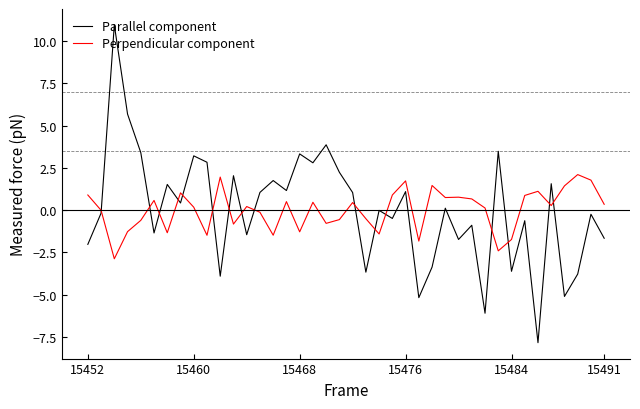

Which series has the largest range (max minus min)?

Parallel component